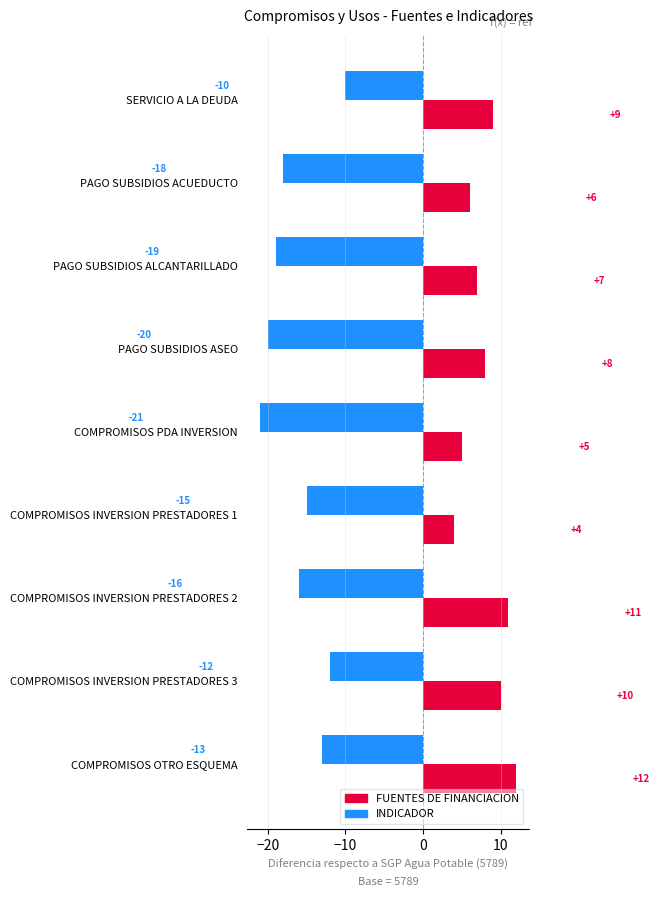

Which series has the largest total across all categories?

FUENTES DE FINANCIACION